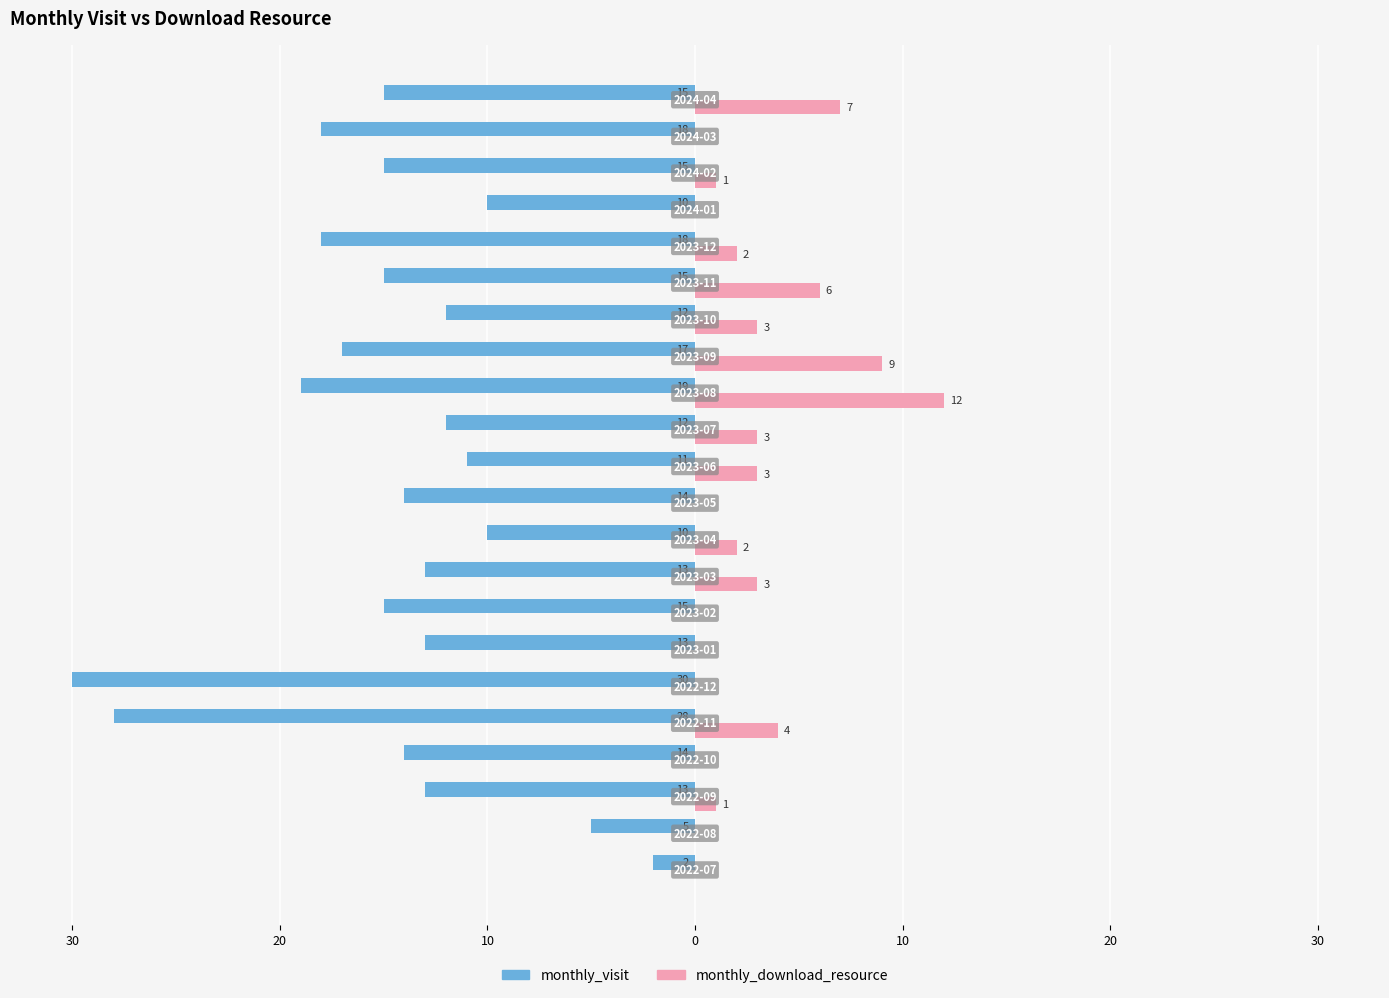

What are all the series names shown in the legend?

monthly_visit, monthly_download_resource